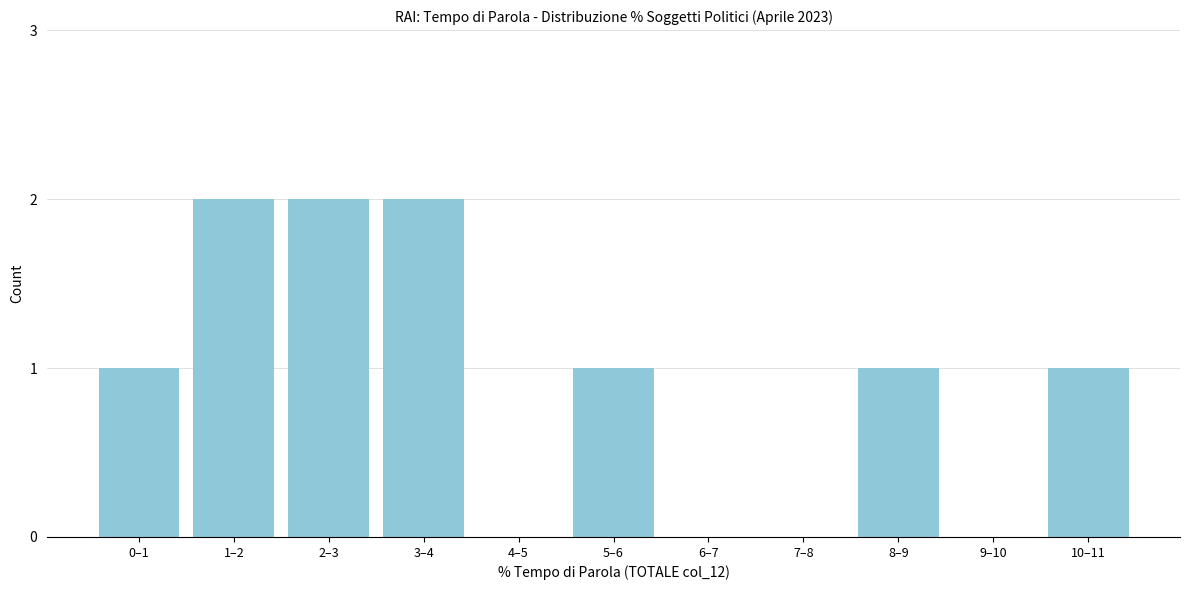

Reading right to left, extract all data points from this chart.

10–11=1	9–10=0	8–9=1	7–8=0	6–7=0	5–6=1	4–5=0	3–4=2	2–3=2	1–2=2	0–1=1